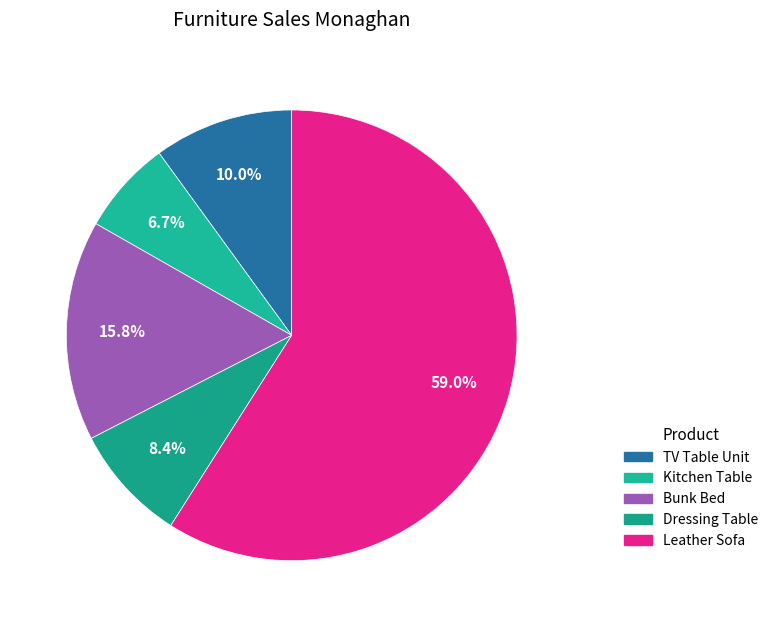

Count the number of slices in the pie.

5